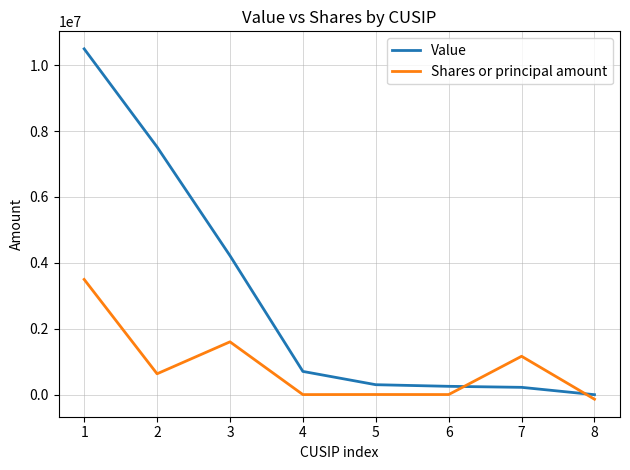

What are all the series names shown in the legend?

Value, Shares or principal amount